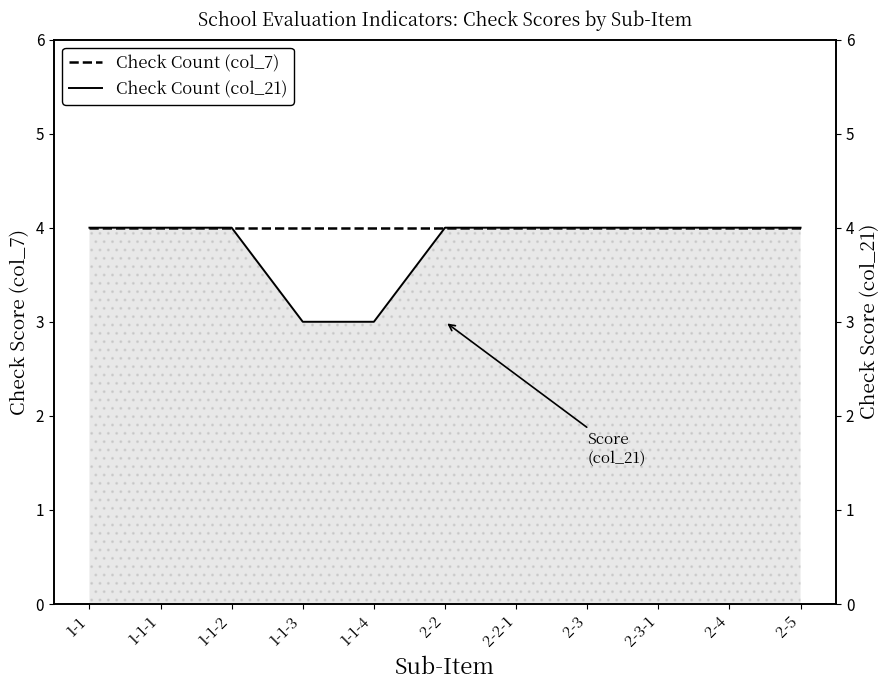

List the series in order of their peak value, highest first.

Check Count (col_7), Check Count (col_21)